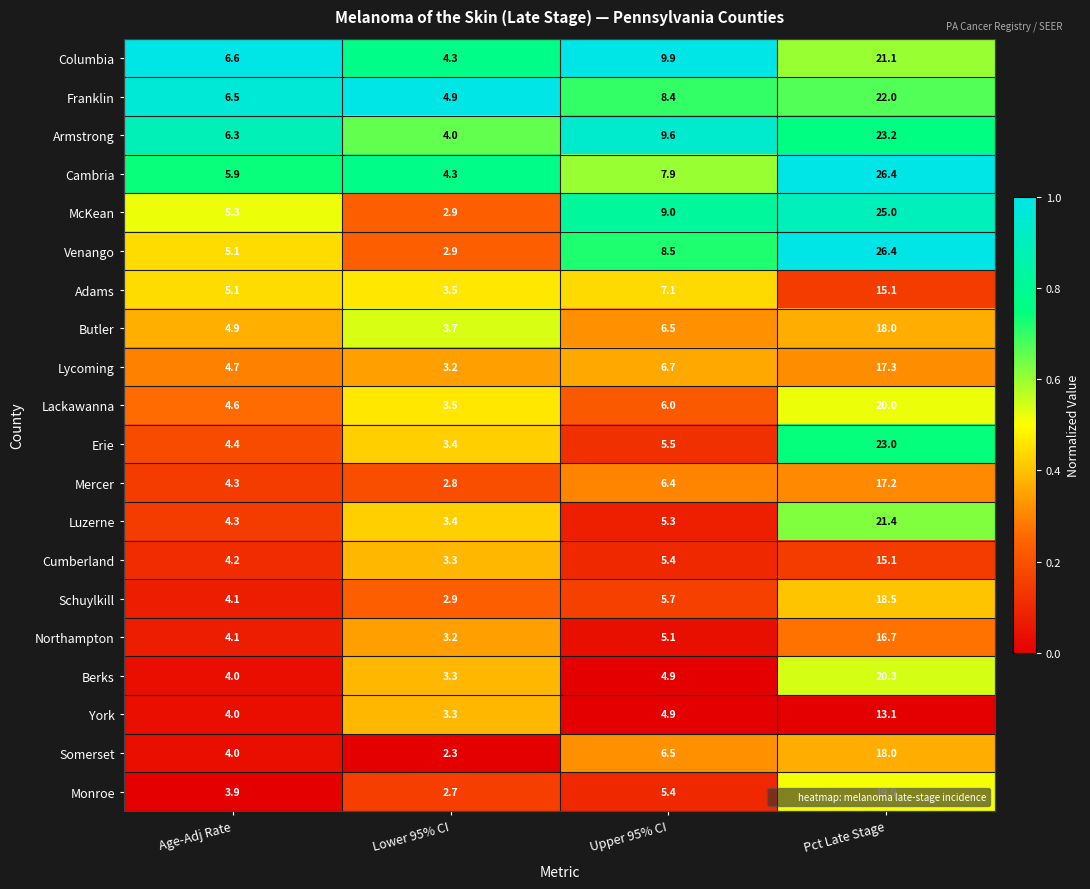

Read the Lackawanna value at Lower 95% CI.

3.5